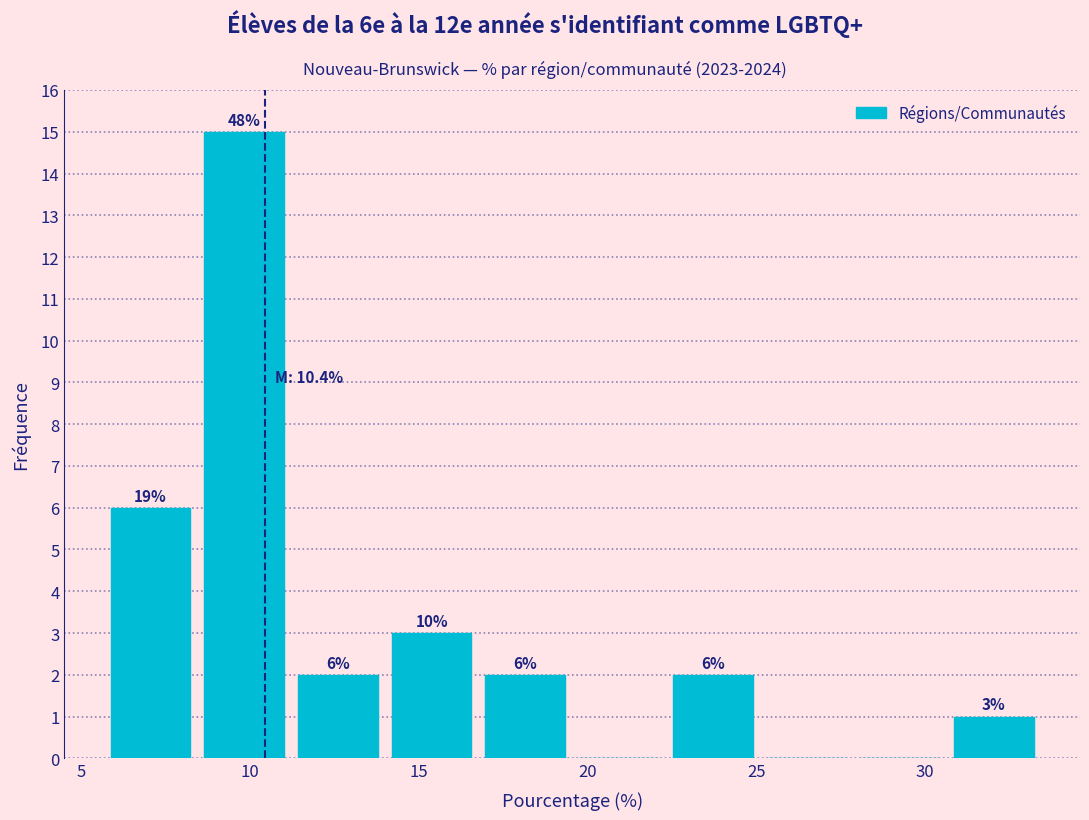

Over which range of the x-axis is the bar tallest?

8.5 to 11.0